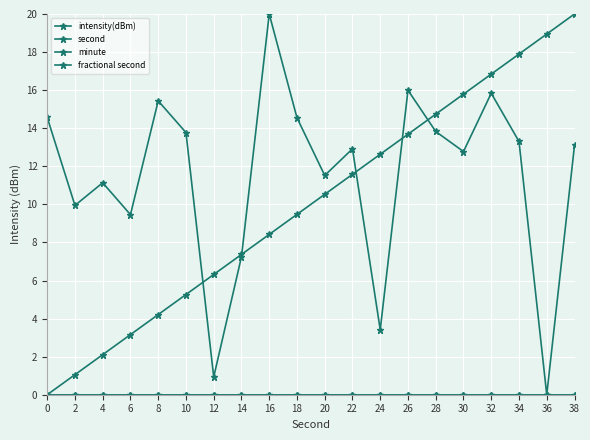

What is the value of the second point at the 18th from the left?

17.9